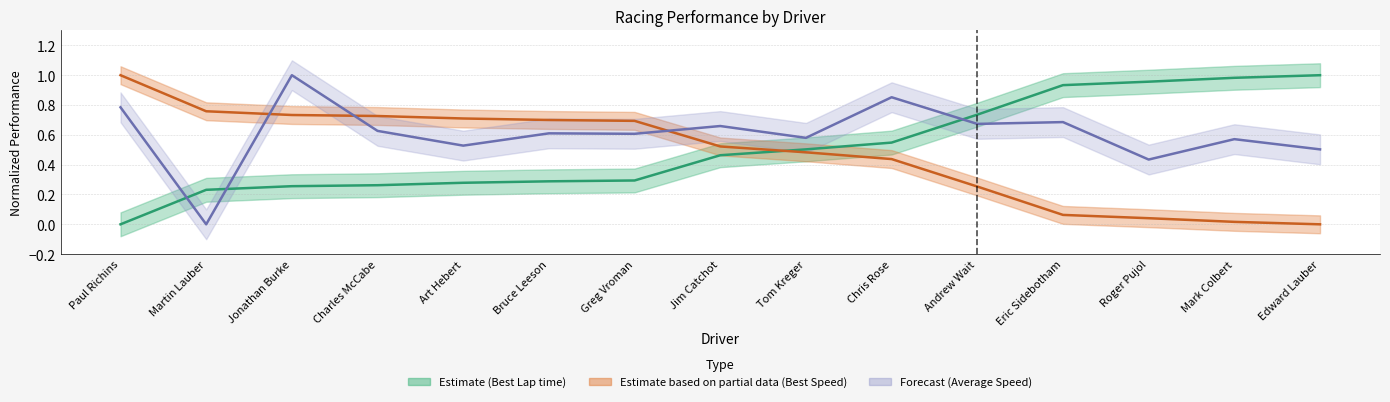

At which label is Average Speed closest to 0?

Martin Lauber